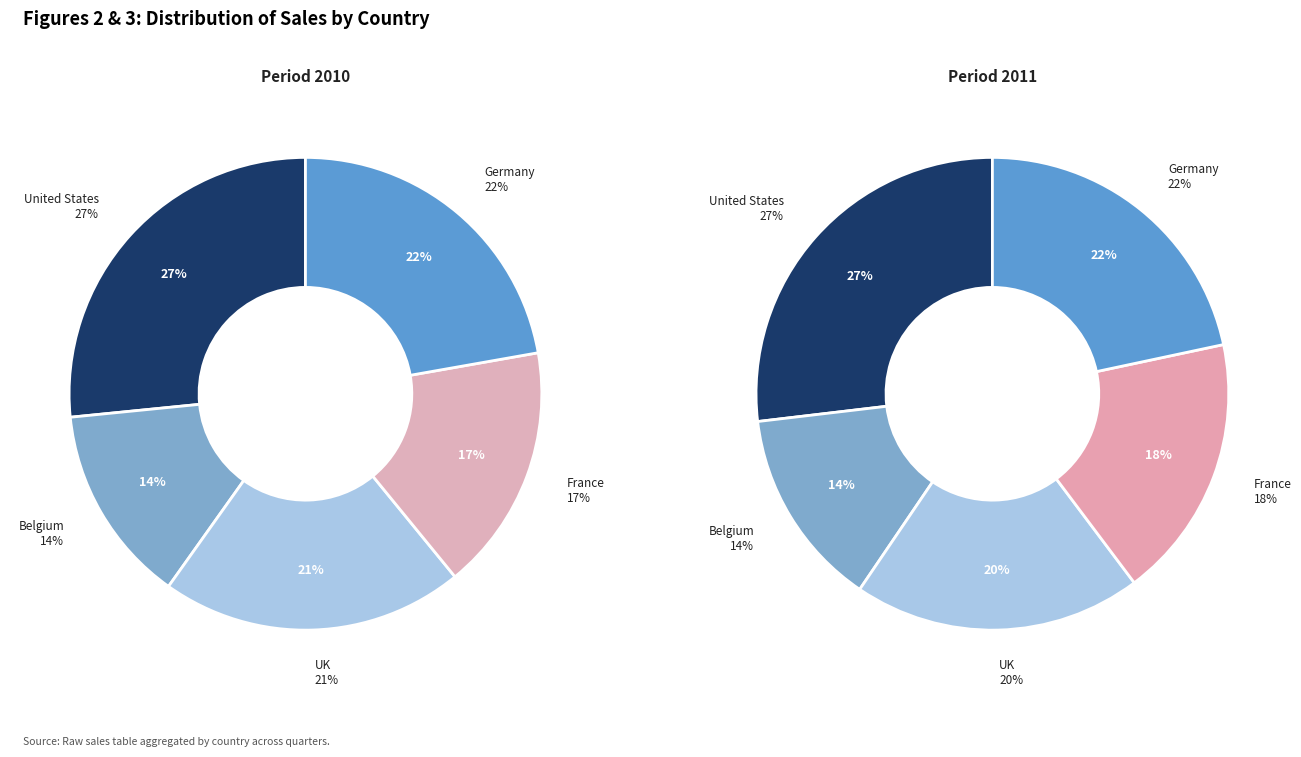

Is it true that 0 is 20% of the pie?

False